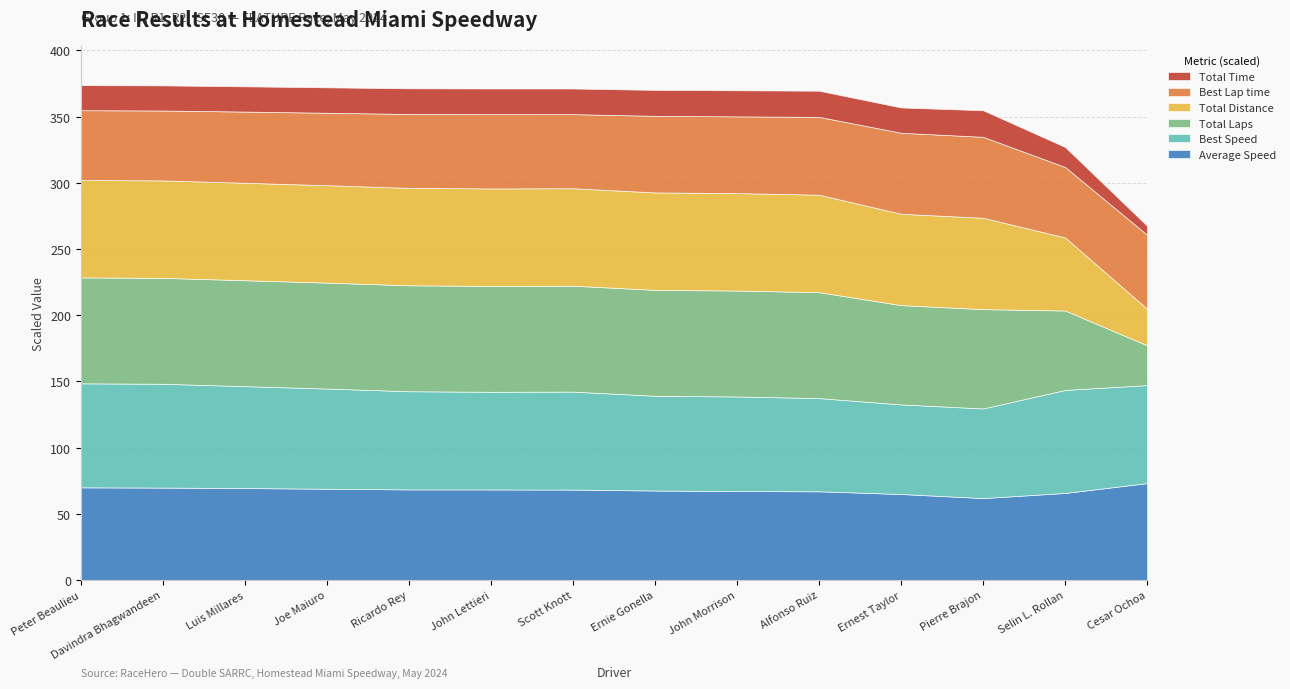

What is the label of the 10th point from the left?

Alfonso Ruiz